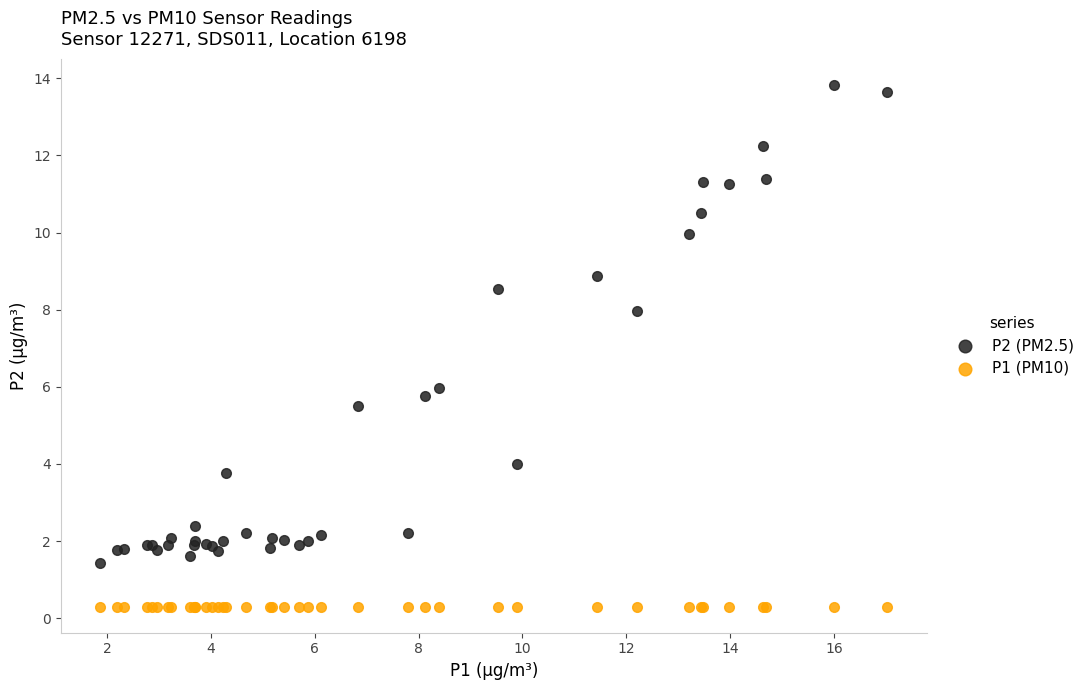

What are all the series names shown in the legend?

P2 (PM2.5), P1 (PM10)